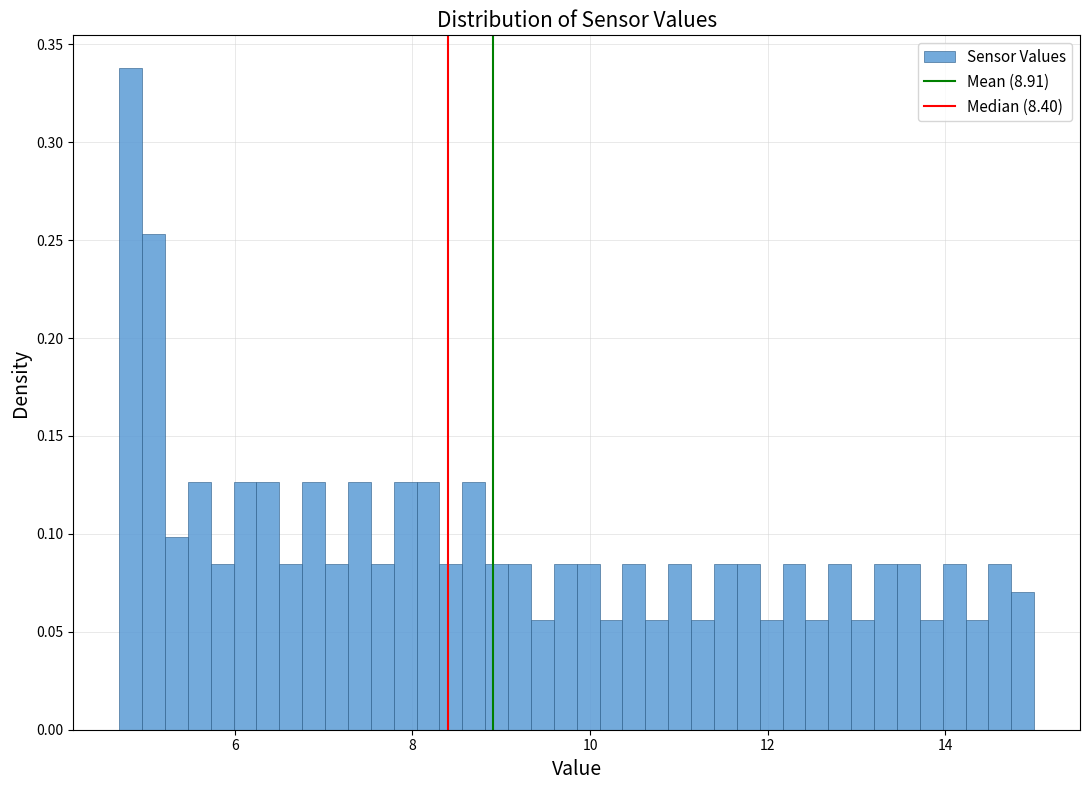

Around what value on the x-axis is the tallest bar? Give the approximate position of its centre, as read against the axis.

4.8